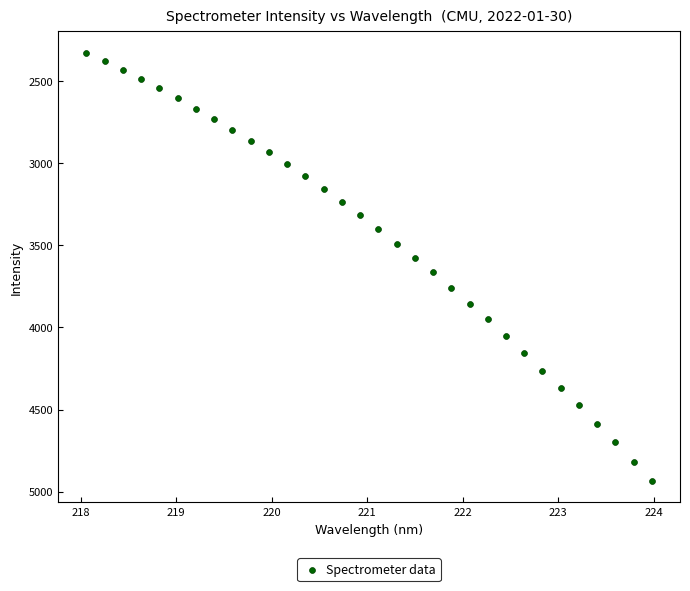

What is the range of X values (max minus min)?

5.9